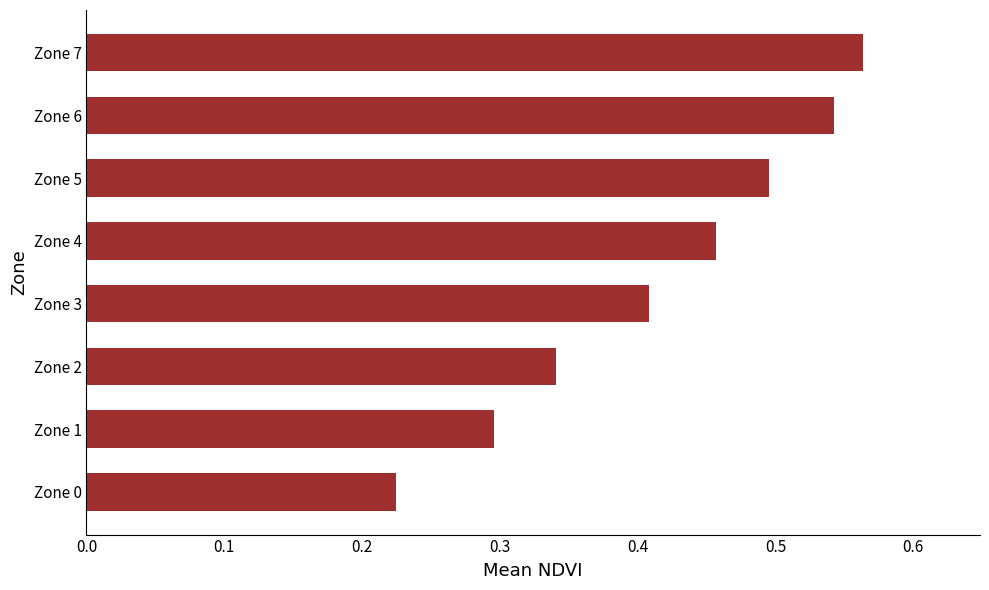

What is the sum of all values?

3.3